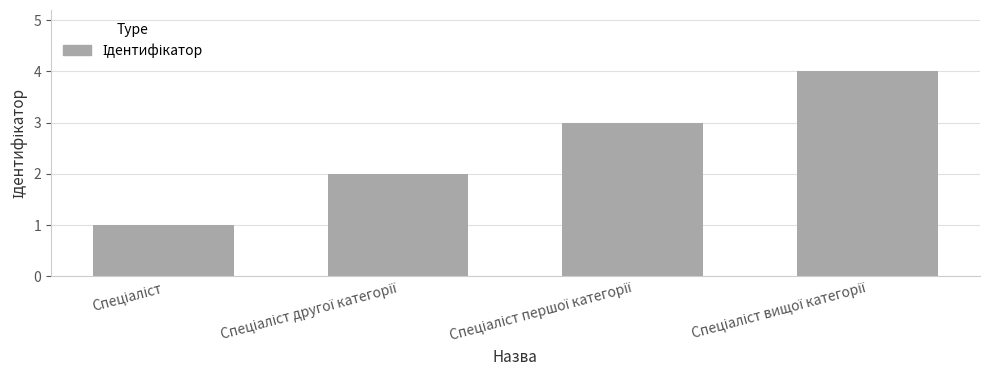

How many distinct data groups are displayed?

1